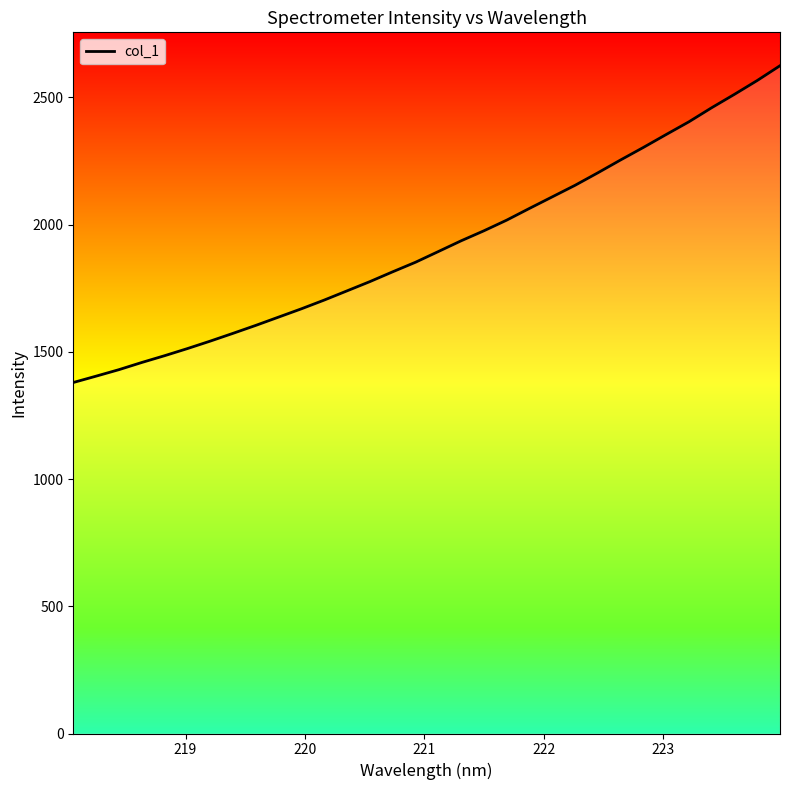

What is the minimum value shown in the chart?

1379.4